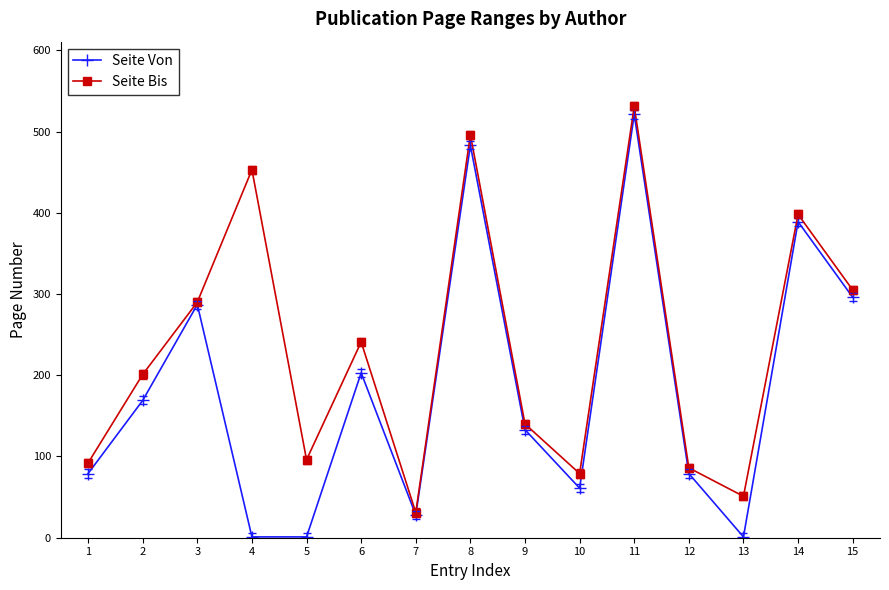

Is the value of Seite Bis at 15 greater than the value of Seite Von at 15?

Yes